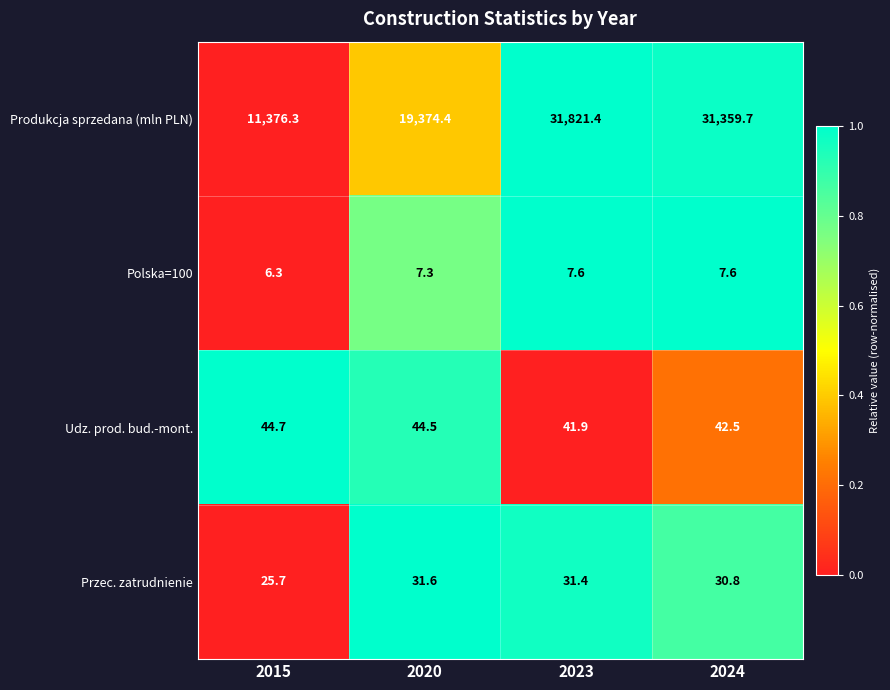

What is the difference between the maximum and minimum values in the Przec. zatrudnienie series?

5.9